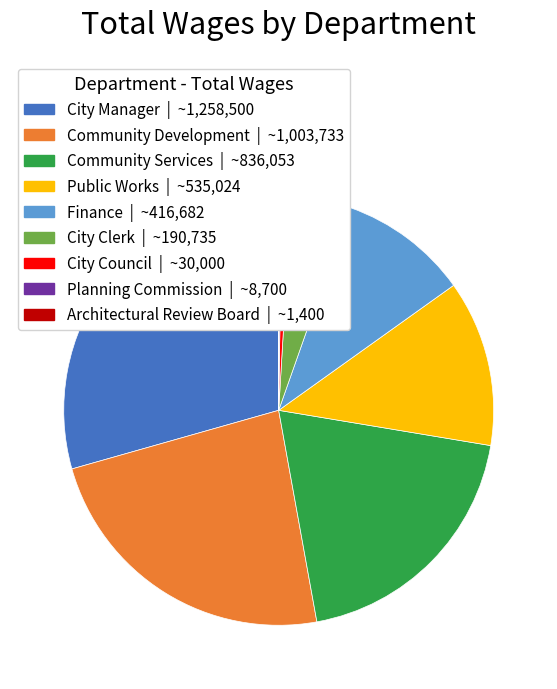

Combined, do City Clerk and Public Works account for over 50%?

No